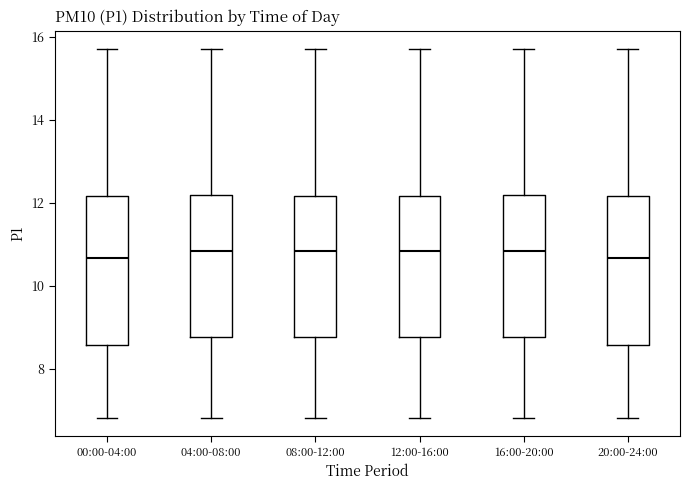

Reading left to right, transcribe this box plot: for each box, give where its median line is, the range the box spans, and where its two whiskers end, as read against the y-axis. The values are not printed on the chart, so give them approximately, as read against the axis.

00:00-04:00: median 10.6, box 8.6 to 12.2, whiskers 6.8 to 15.8
04:00-08:00: median 10.8, box 8.8 to 12.2, whiskers 6.8 to 15.8
08:00-12:00: median 10.8, box 8.8 to 12.2, whiskers 6.8 to 15.8
12:00-16:00: median 10.8, box 8.8 to 12.2, whiskers 6.8 to 15.8
16:00-20:00: median 10.8, box 8.8 to 12.2, whiskers 6.8 to 15.8
20:00-24:00: median 10.6, box 8.6 to 12.2, whiskers 6.8 to 15.8